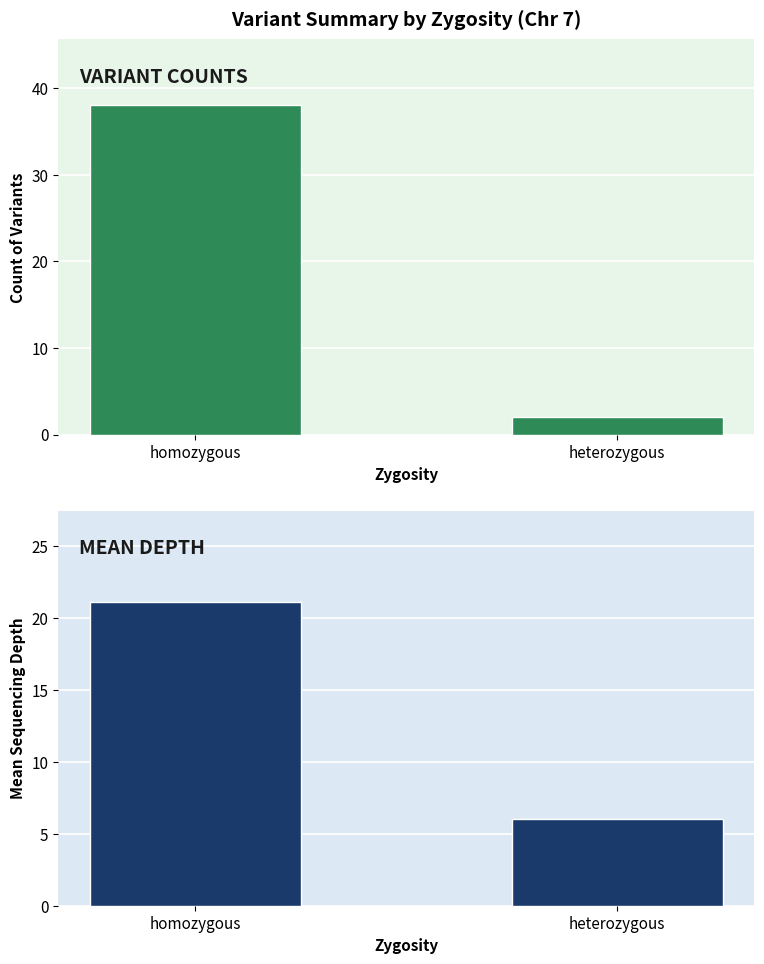

What is the average value of the Mean Depth series?

13.6